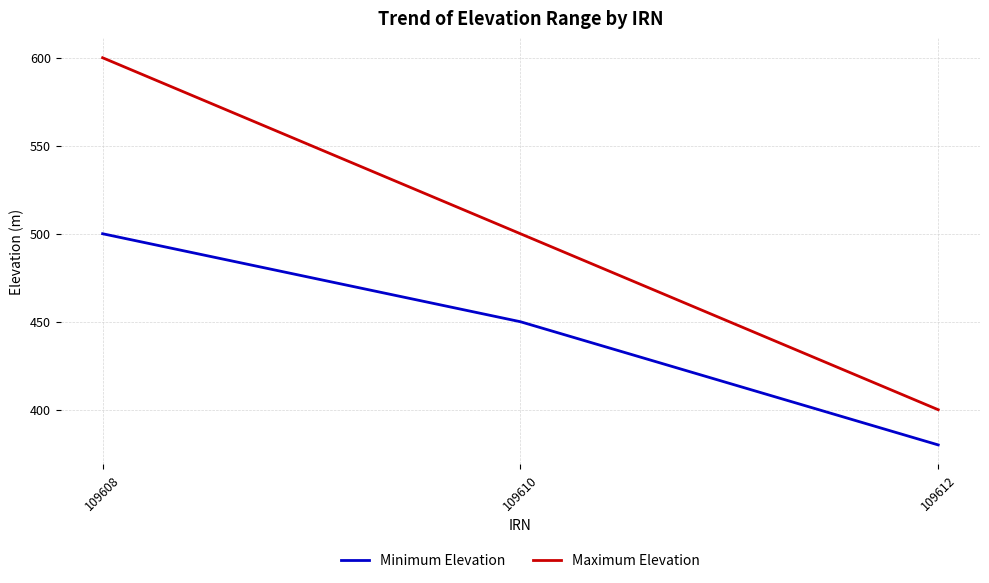

Reading left to right, extract all data points from this chart.

Minimum Elevation: 109608=500	109610=450	109612=380
Maximum Elevation: 109608=600	109610=500	109612=400